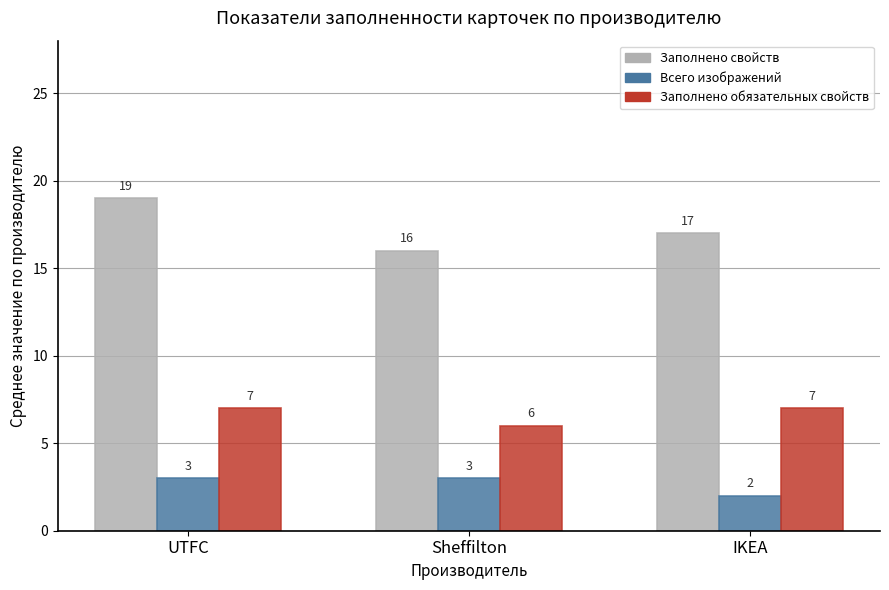

What is the maximum value for Всего изображений?

3